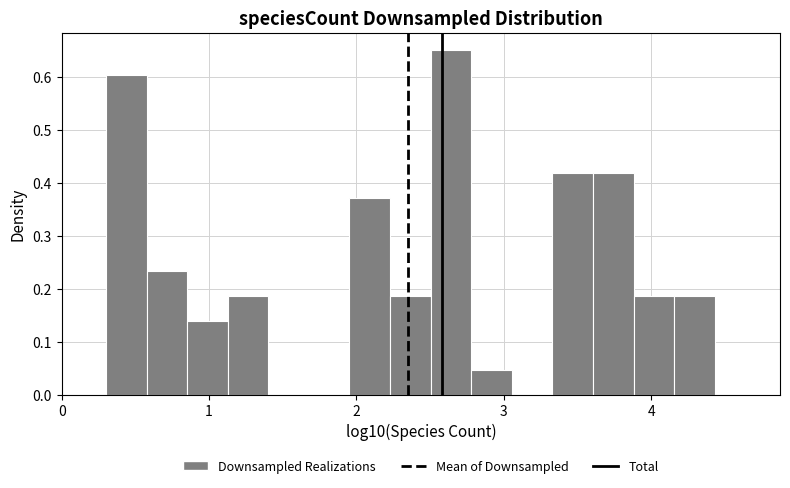

Around what value on the x-axis is the tallest bar? Give the approximate position of its centre, as read against the axis.

2.6